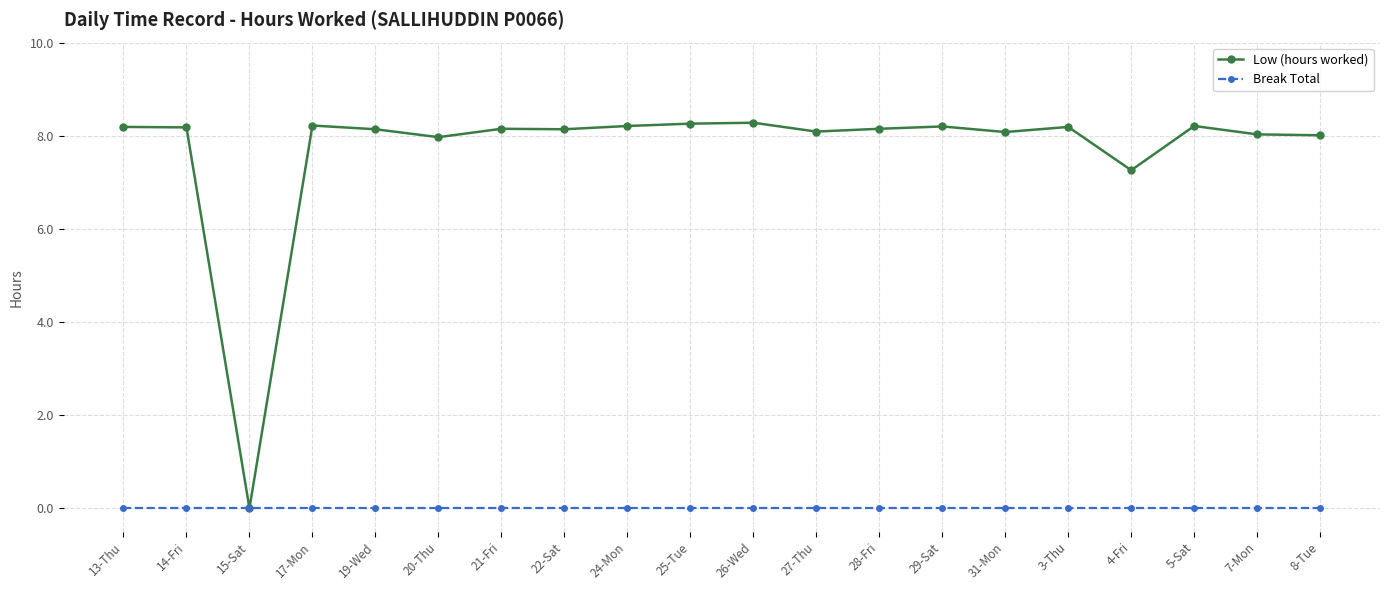

List the series in order of their peak value, lowest first.

Break Total, Low (hours worked)